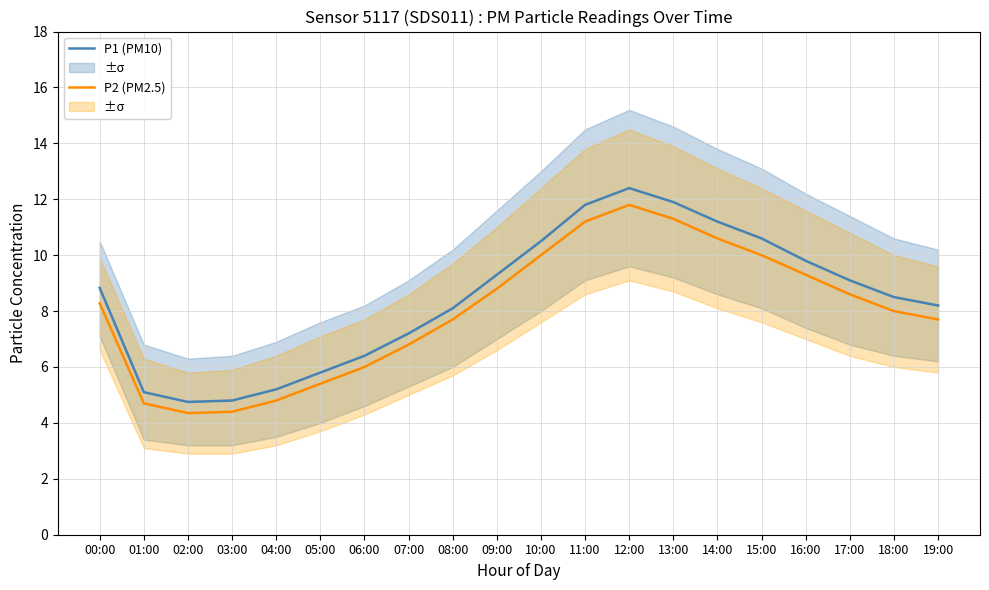

How many values in the P1 (PM10) series exceed 8?

13